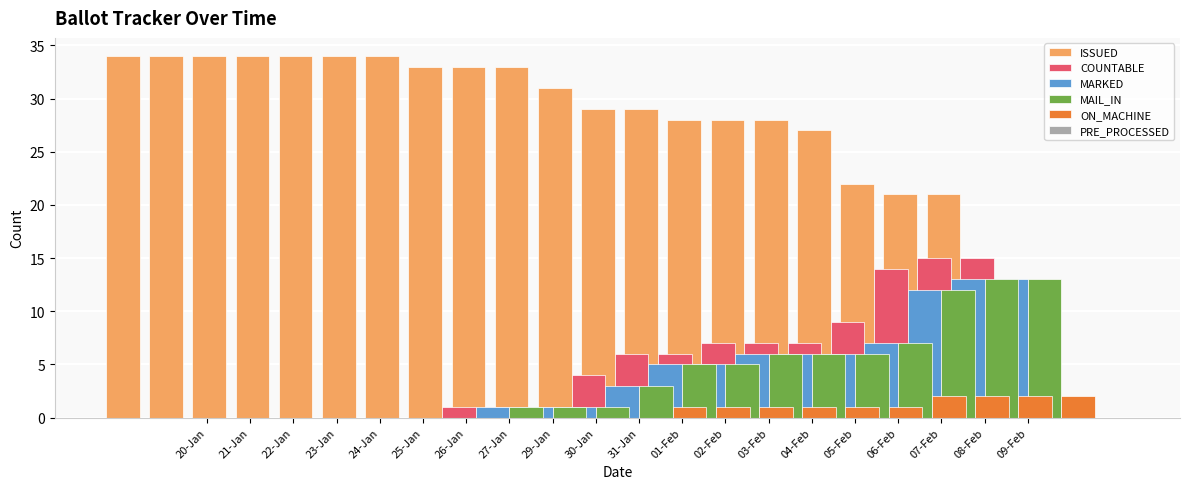

Which series changed the most between 20-Jan and 06-Feb?

COUNTABLE